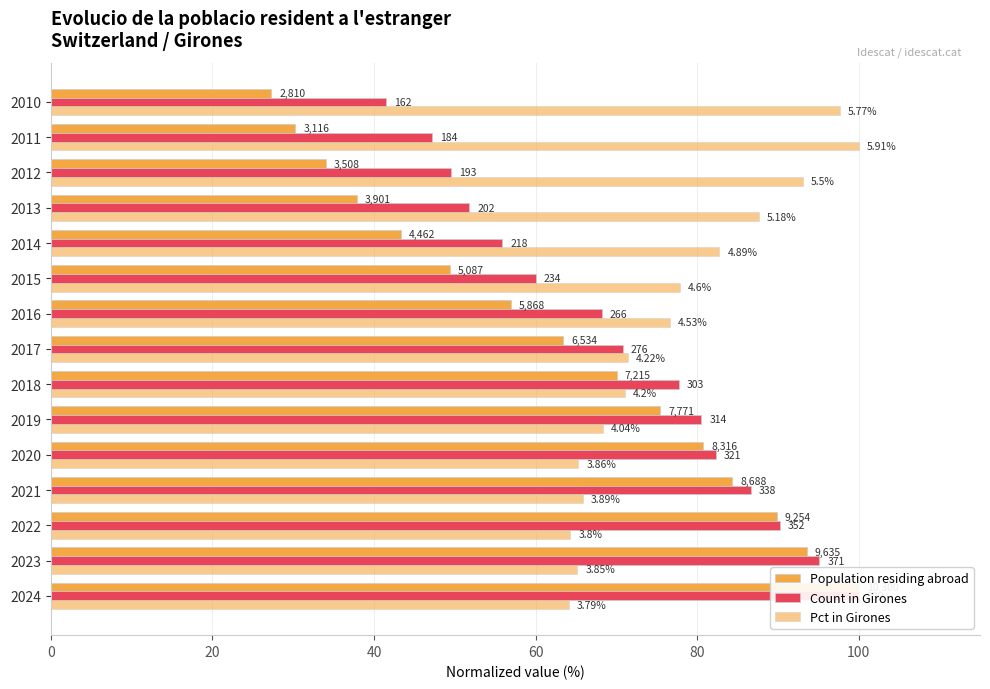

The Population residing abroad series shows 27.2 at 2015. True or false?

False